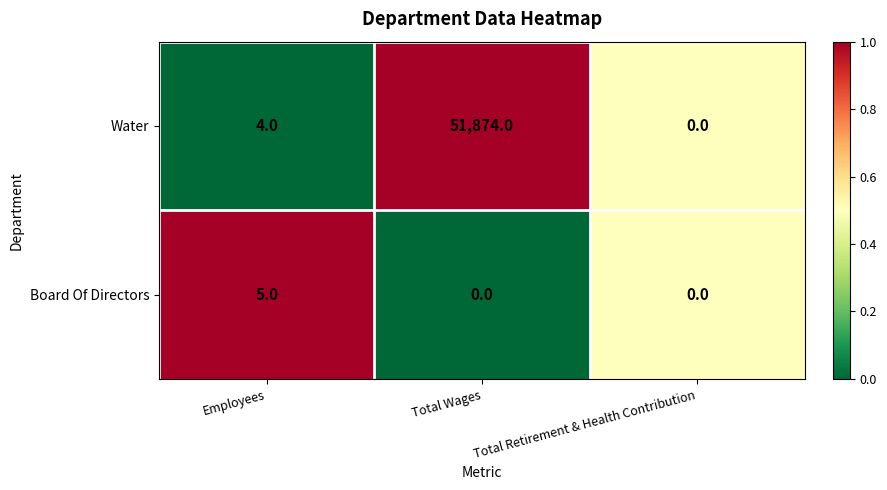

Which series has the widest spread of values?

Water